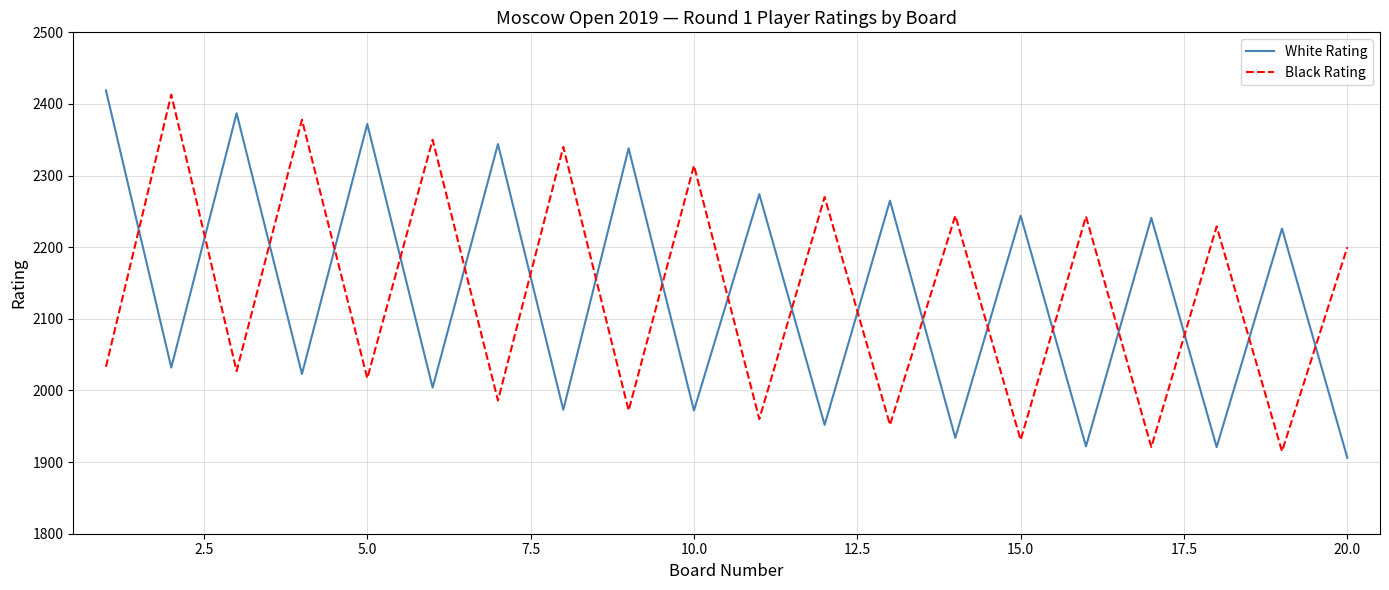

At how many categories does at least one series exceed 2120?

20